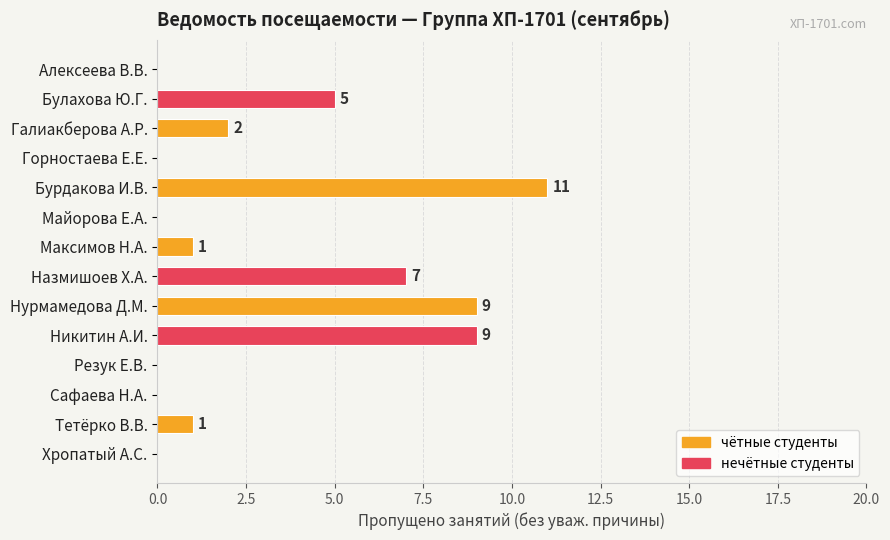

At which label is the value closest to 5?

Булахова Ю.Г.